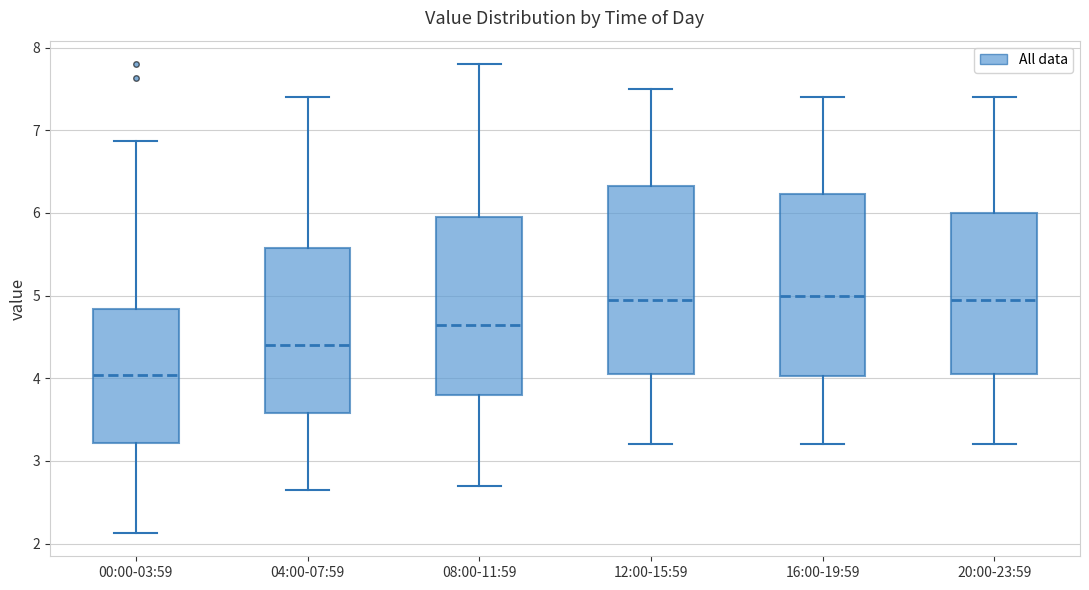

Reading left to right, read every box against the y-axis: the position of its median line, the range the box covers, and the ends of its whiskers. The values are not printed on the chart, so give them approximately, as read against the axis.

00:00-03:59: median 4.0, box 3.2 to 4.8, whiskers 2.1 to 6.9
04:00-07:59: median 4.4, box 3.6 to 5.6, whiskers 2.7 to 7.4
08:00-11:59: median 4.7, box 3.8 to 6.0, whiskers 2.7 to 7.8
12:00-15:59: median 5.0, box 4.1 to 6.3, whiskers 3.2 to 7.5
16:00-19:59: median 5.0, box 4.0 to 6.2, whiskers 3.2 to 7.4
20:00-23:59: median 5.0, box 4.1 to 6.0, whiskers 3.2 to 7.4